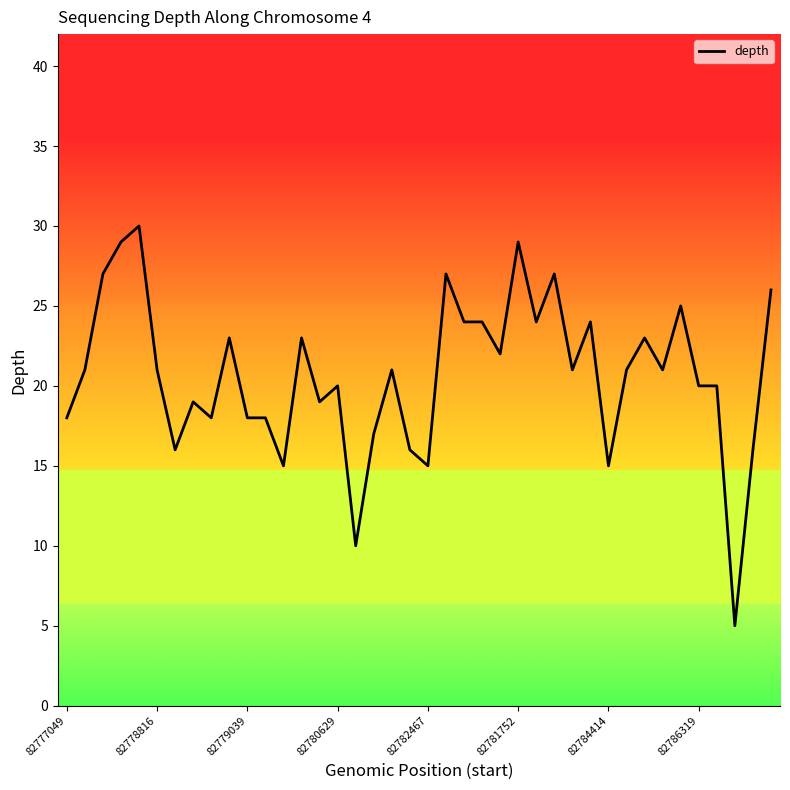

What is the minimum value shown in the chart?

5